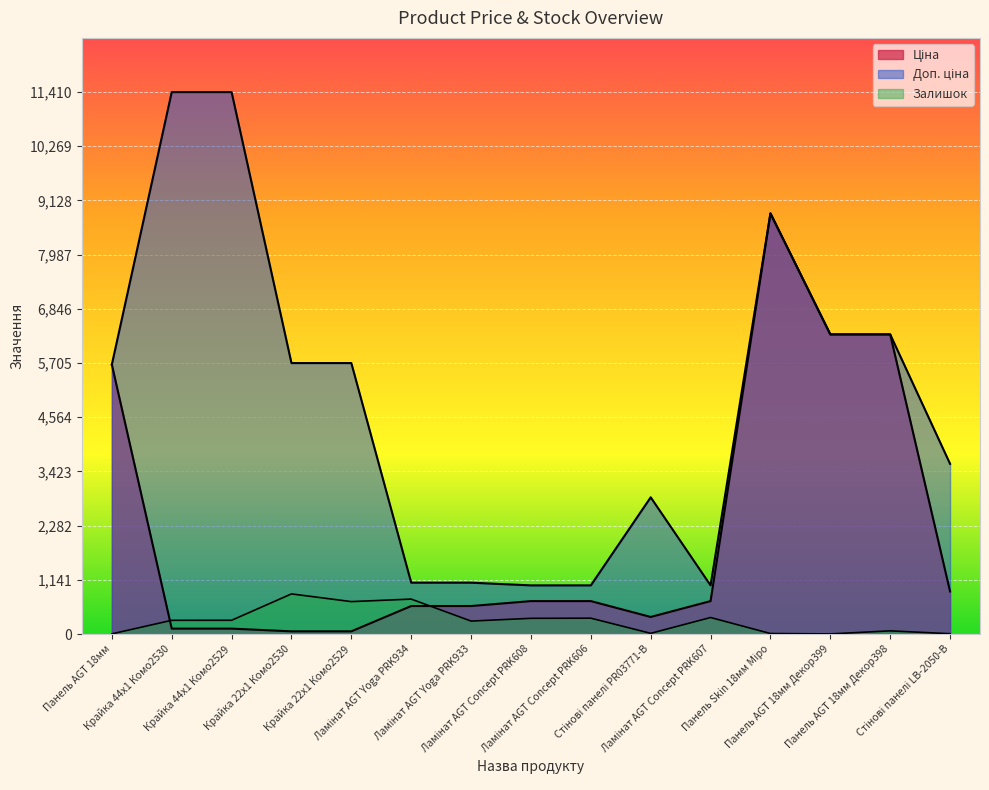

How many lines are shown in the chart?

3